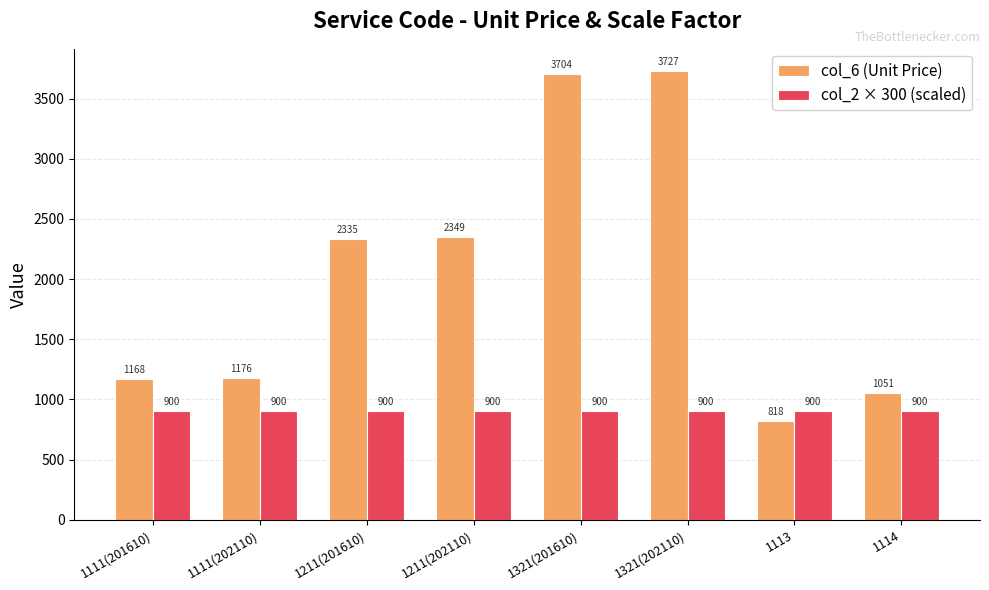

Which series changed the most between 1111(202110) and 1113?

col_6 (Unit Price)